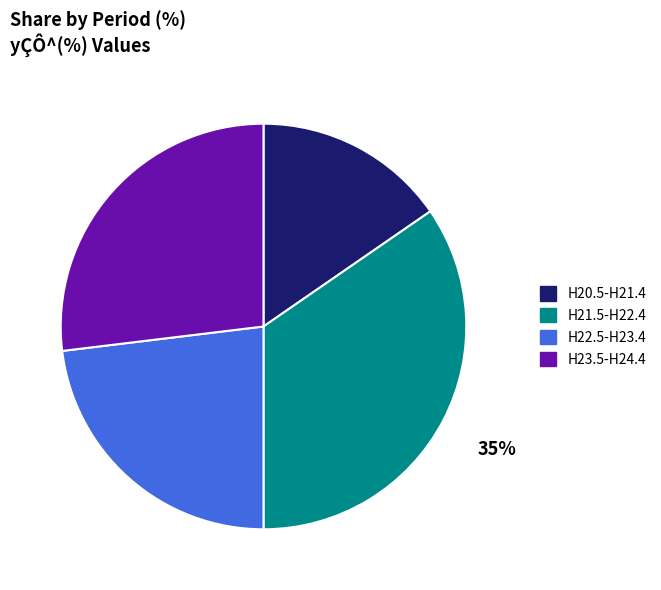

Does H20.5-H21.4 represent more than half of the total?

No